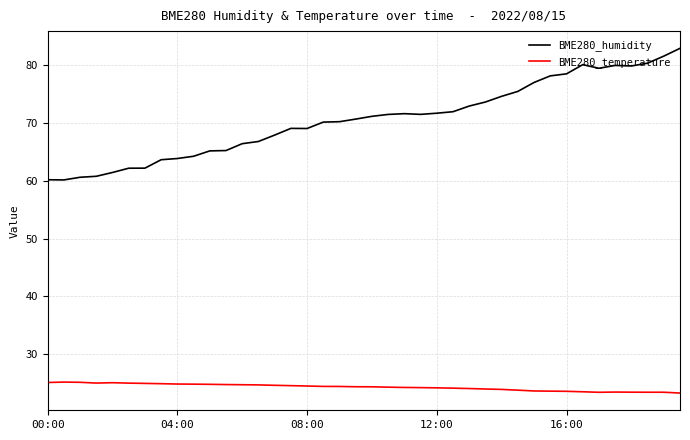

What is the difference between the maximum and minimum values in the BME280_humidity series?

22.8